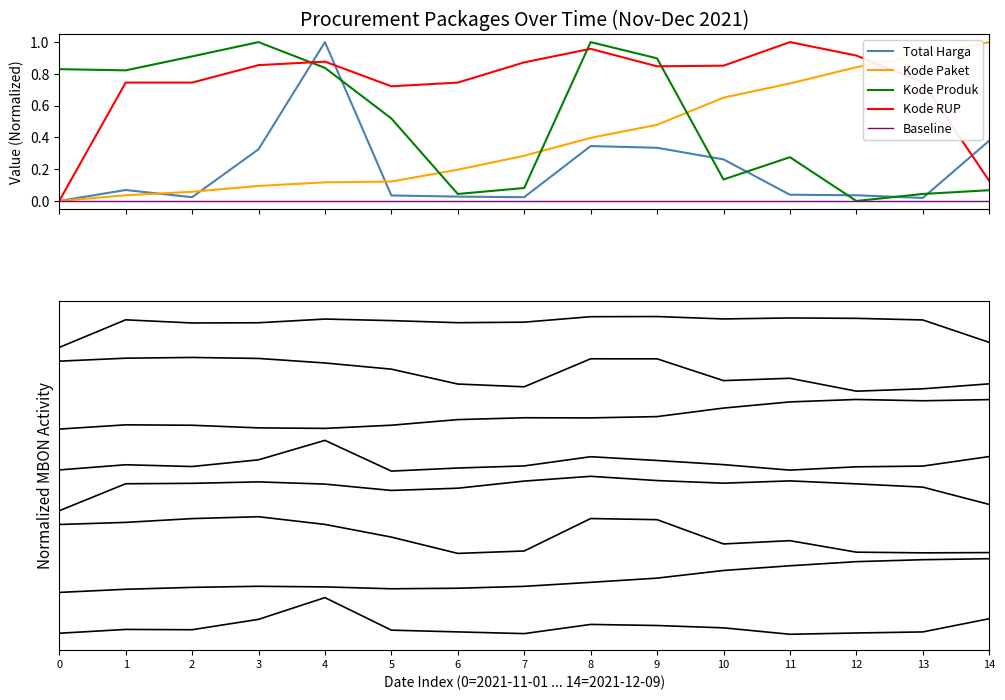

Between 5 and 8, which series saw the biggest shift?

kode_produk